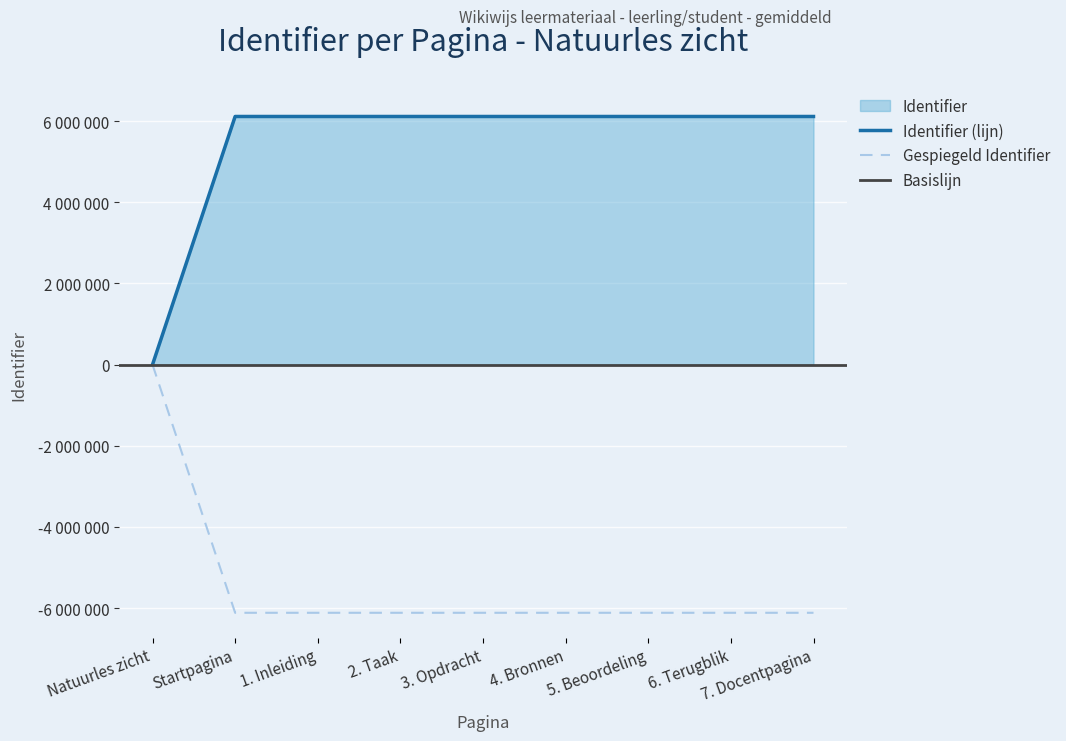

What is the value of the 9th point from the left?

6114724